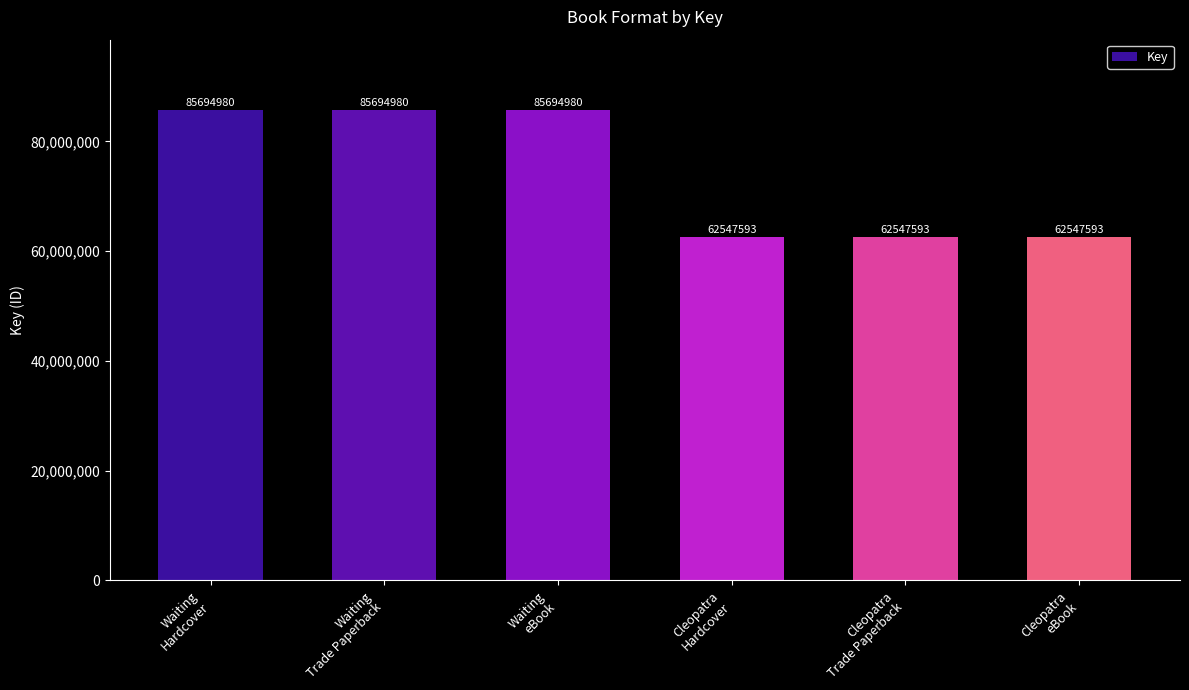

What is the value of the 2nd bar from the left?

85694980